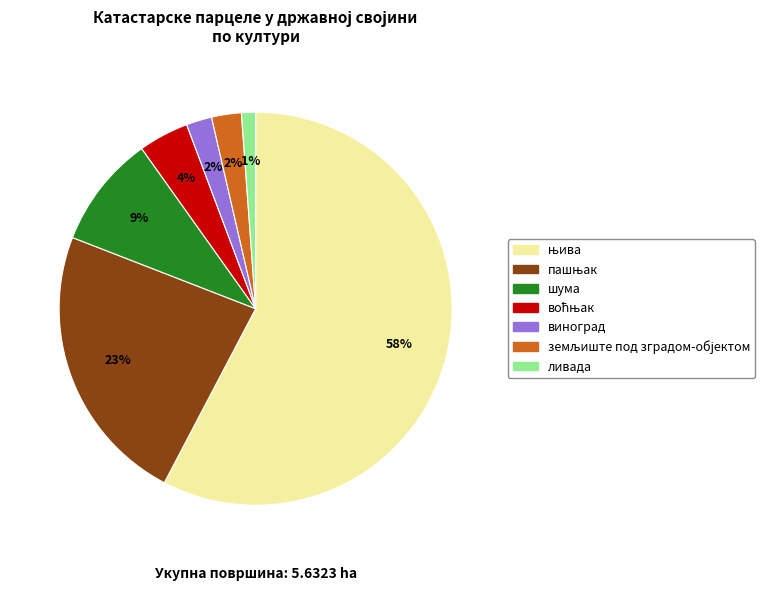

Count the number of slices in the pie.

7